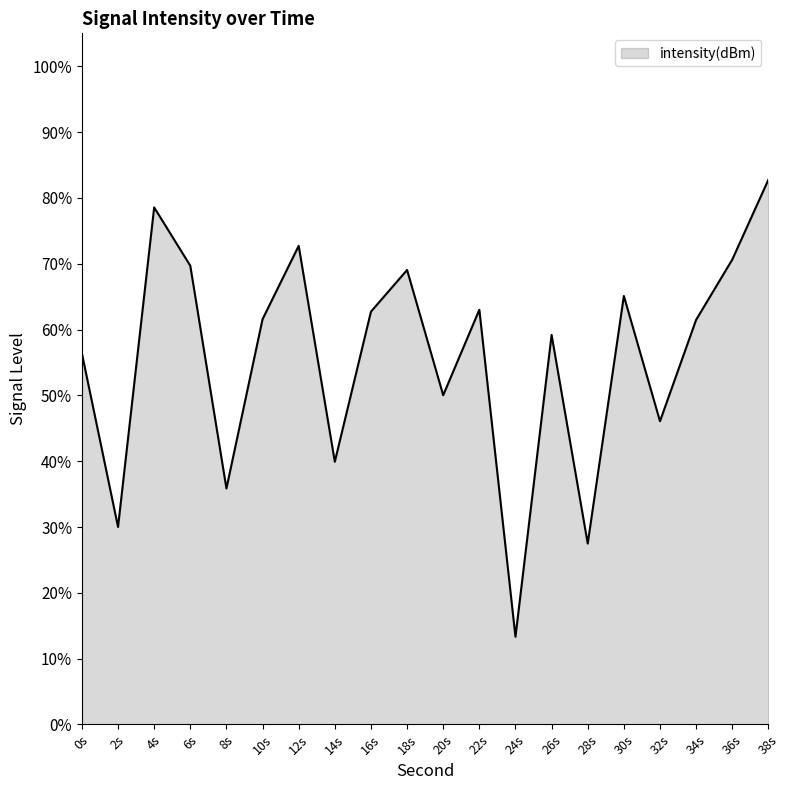

How many categories are shown in the chart?

20